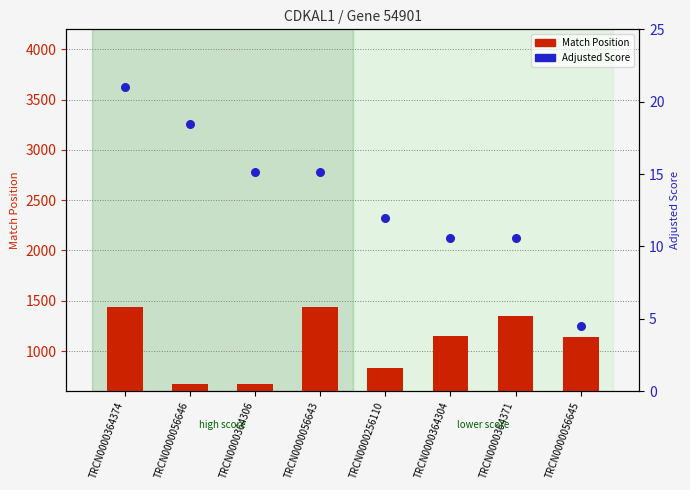

At which category is the sum across all series the highest?

TRCN0000364374